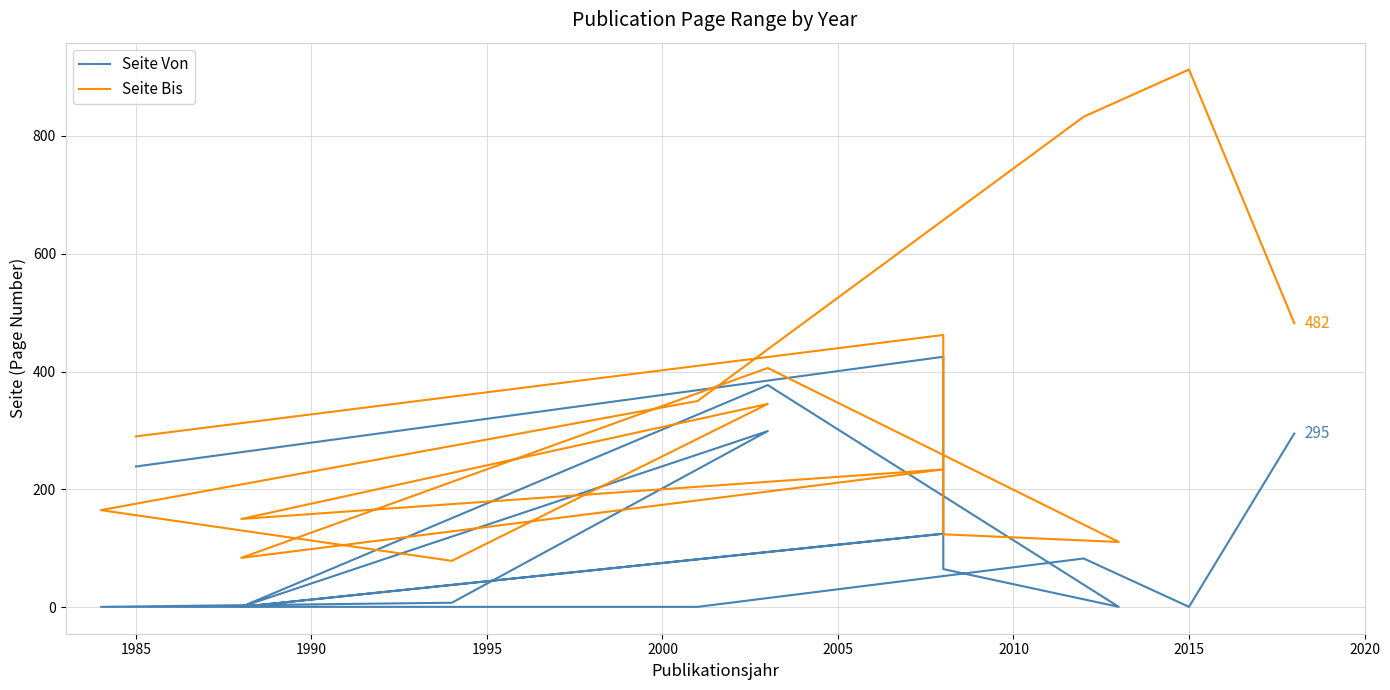

True or false: Seite Bis and Seite Von cross at least once.

False